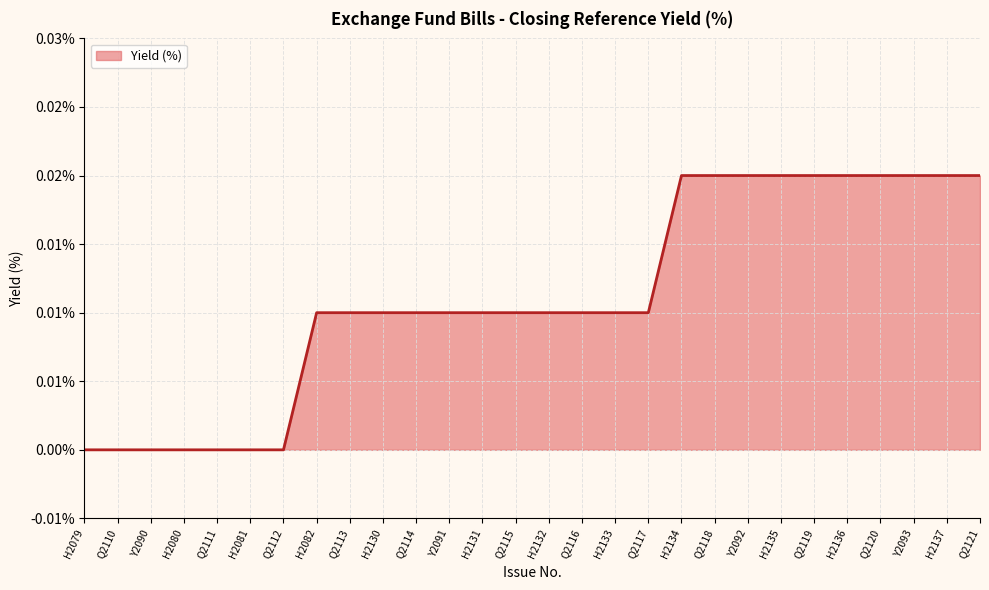

Does the chart display data point markers on the line(s)?

No